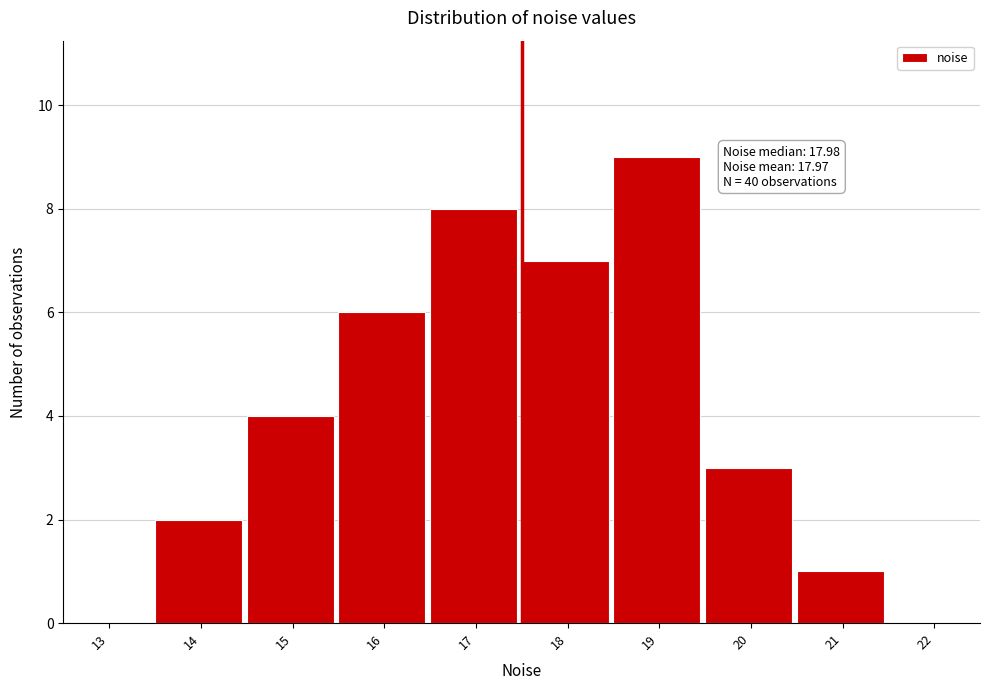

Reading right to left, list all the values displayed in this chart.

22=0	21=1	20=3	19=9	18=7	17=8	16=6	15=4	14=2	13=0